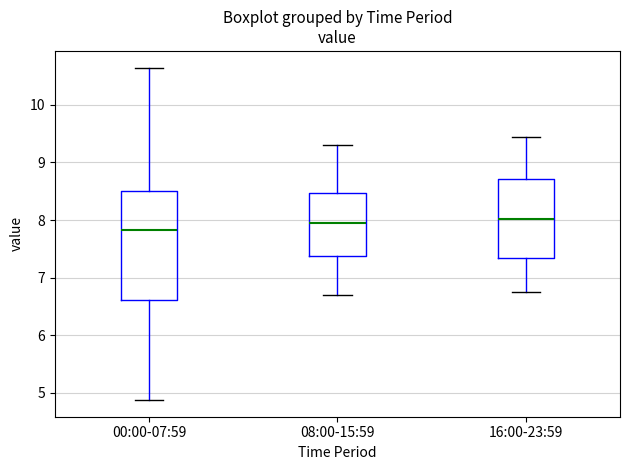

Which box is the tallest, from its lower edge to its upper edge?

00:00-07:59